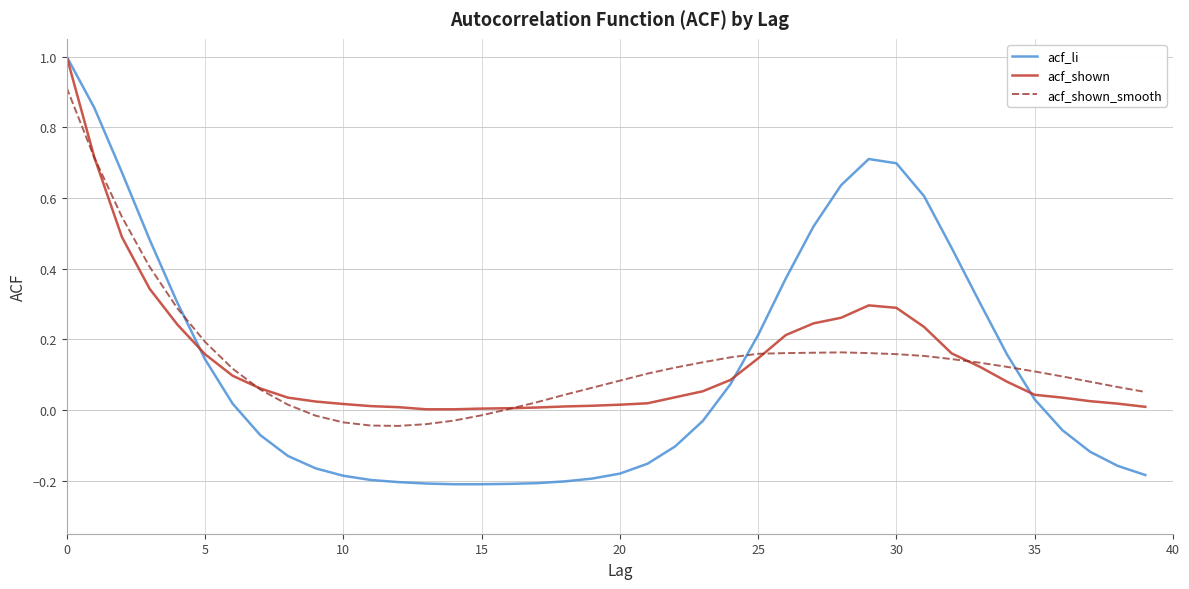

How many values in acf_li are below zero?

21